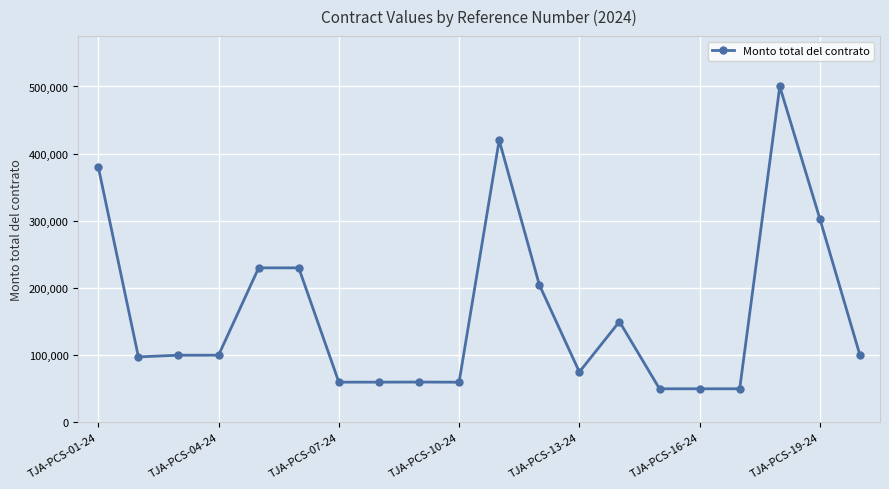

What is the difference between the second highest and second lowest values?

370000.0